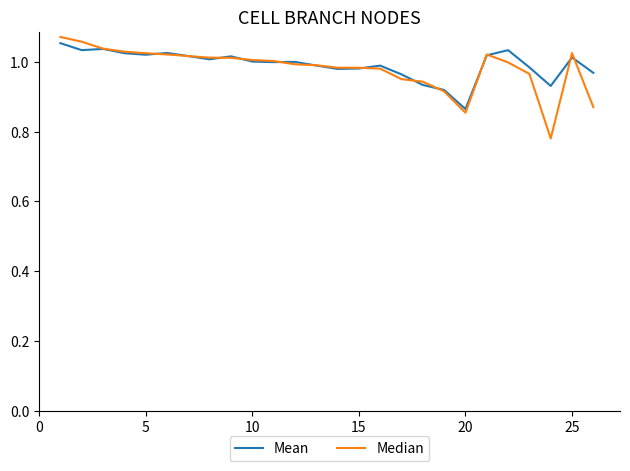

Which series has the widest spread of values?

Median